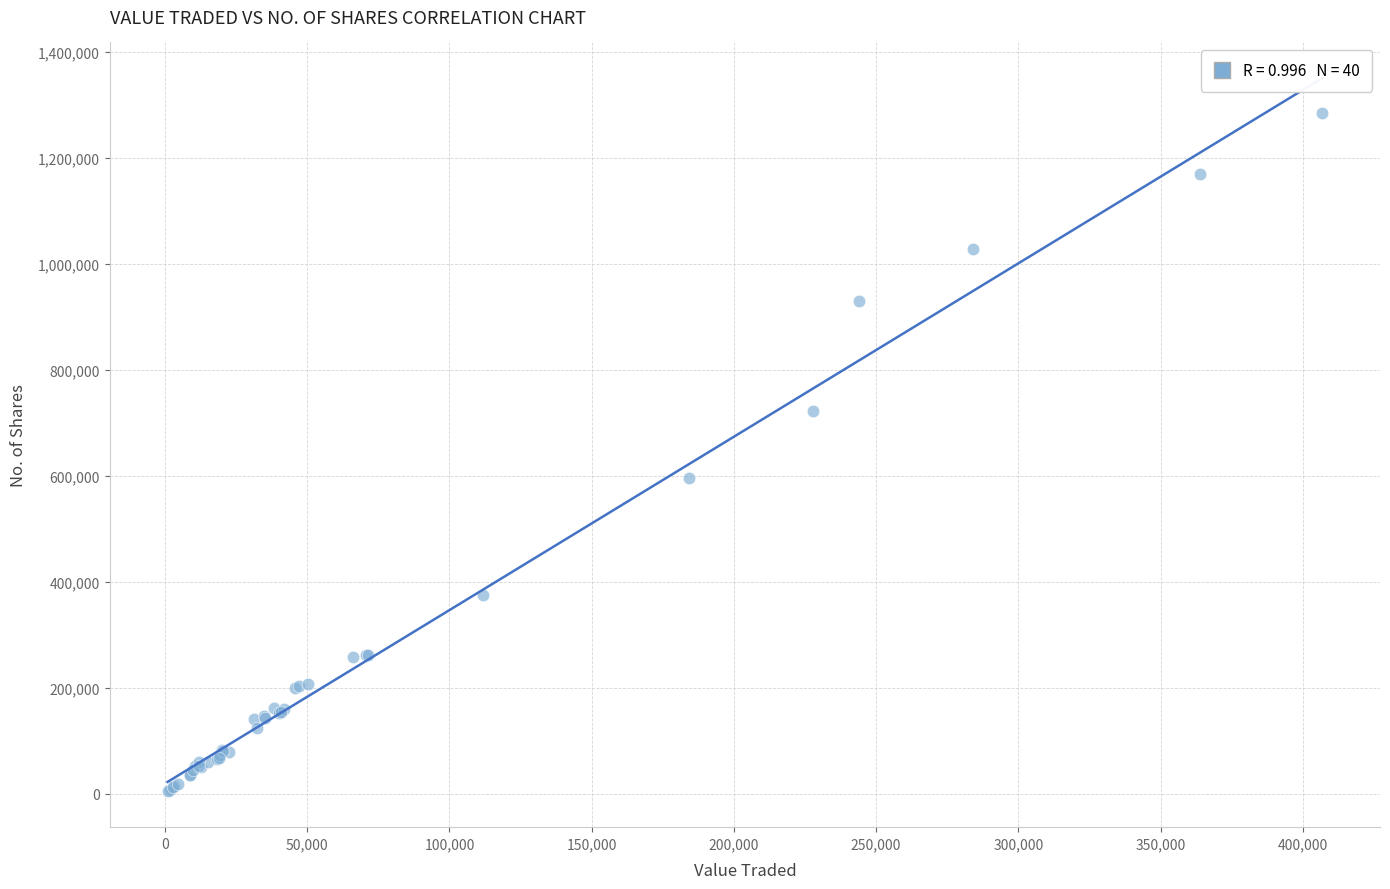

What Y value in the scatter plot is closest to 643996?

595269